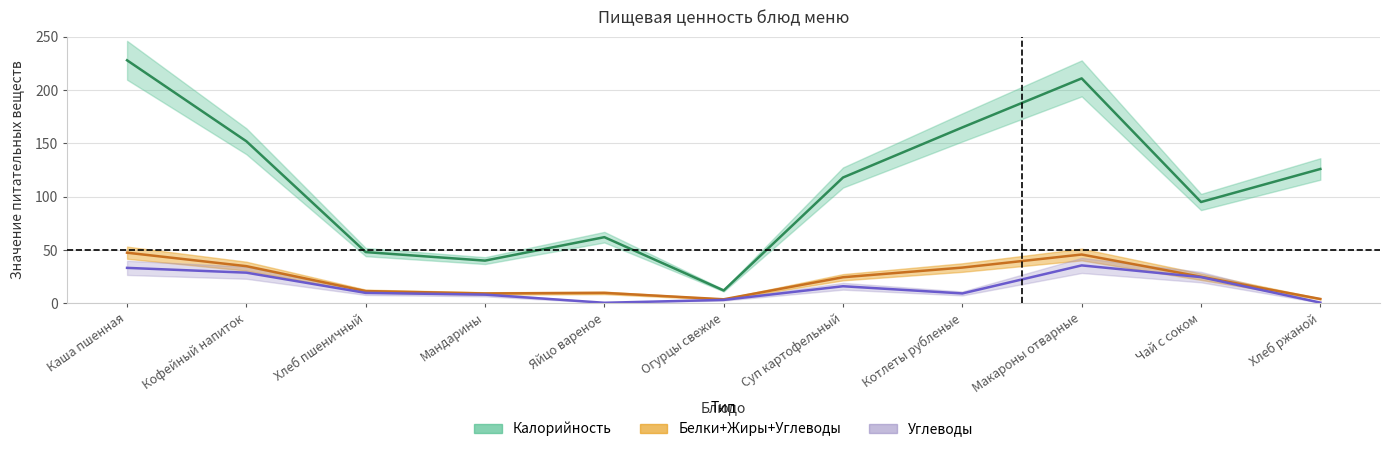

What is the difference between the highest and lowest values at Хлеб пшеничный?

38.3